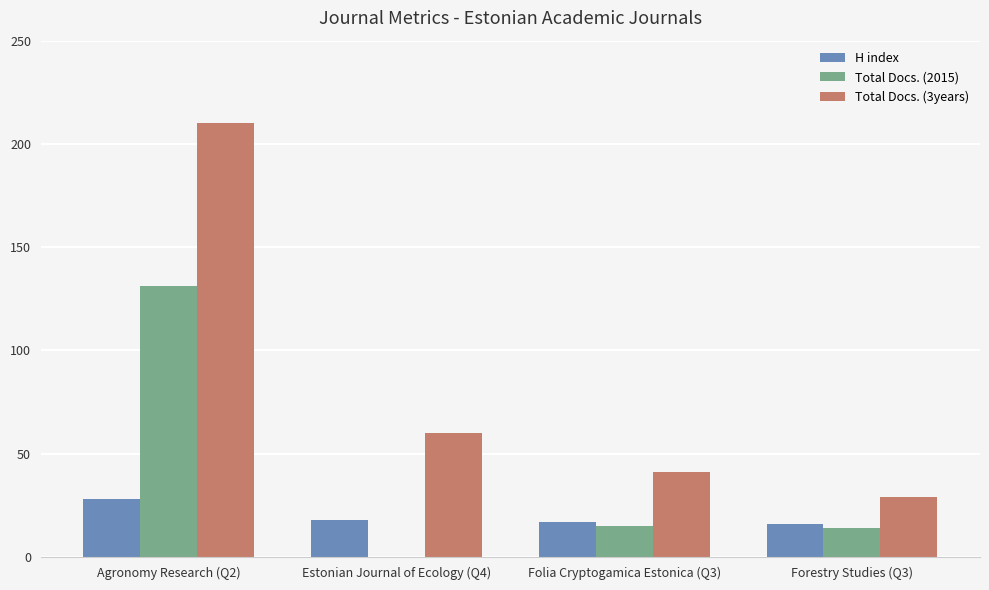

At which label does Total Docs. (2015) reach its peak?

Agronomy Research (Q2)